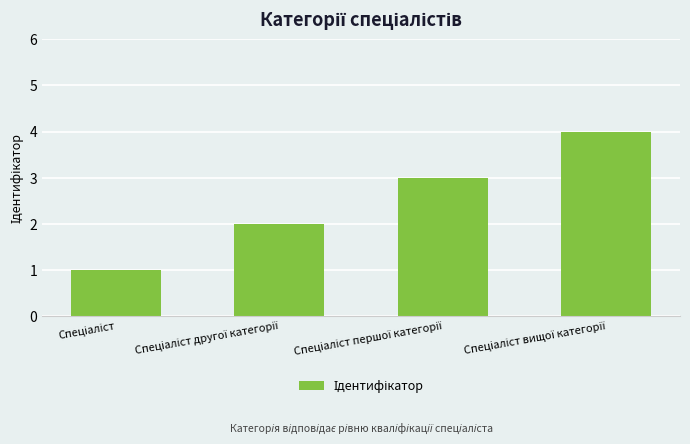

What is the value of the 4th bar from the left?

4